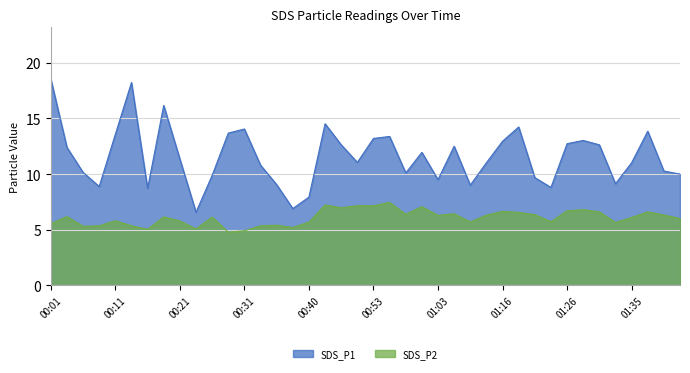

What is the difference between the highest and lowest values at 01:01?

4.9